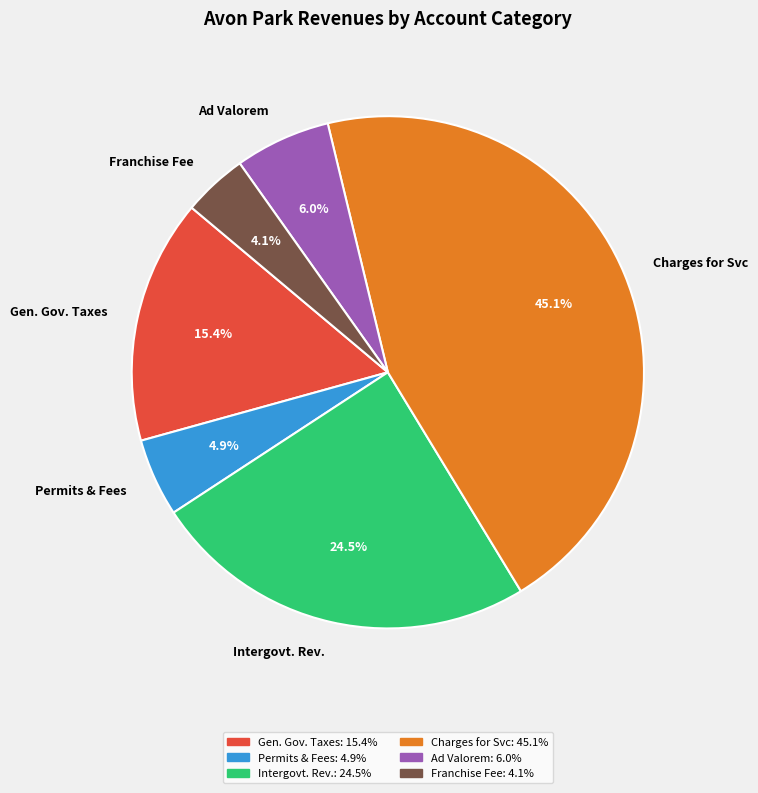

Which category has the smallest portion of the pie?

Franchise Fee